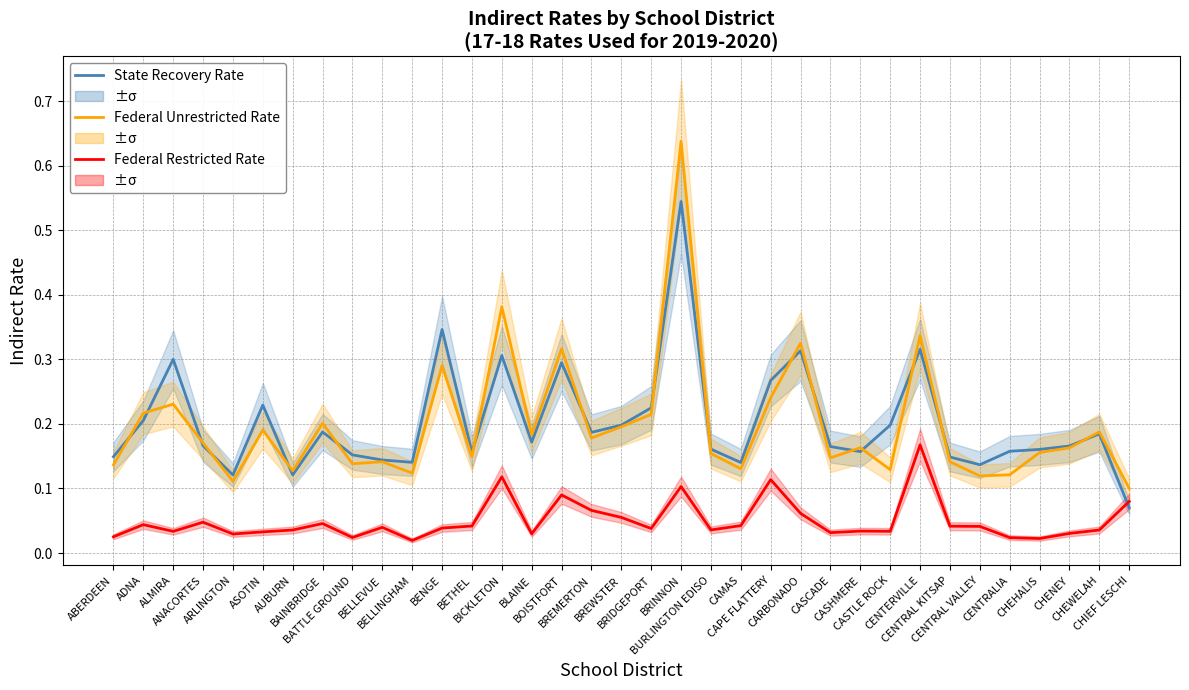

Where is Federal Restricted Rate nearest to the value 0?

BELLINGHAM